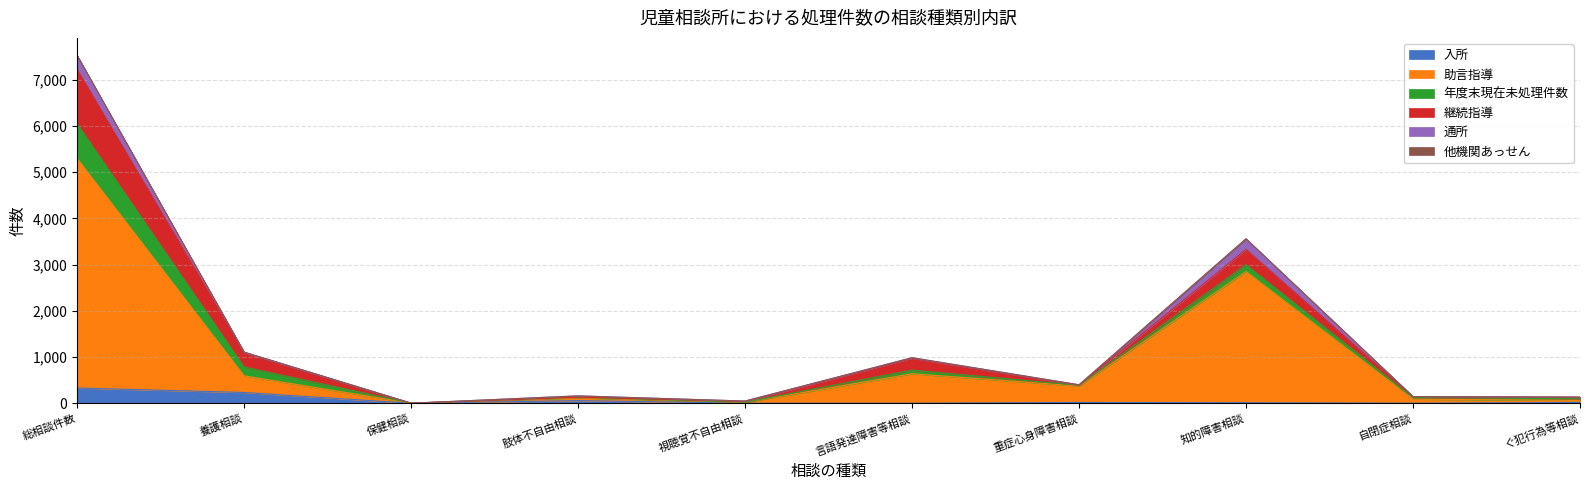

The 入所 series shows 1 at 自閉症相談. True or false?

True